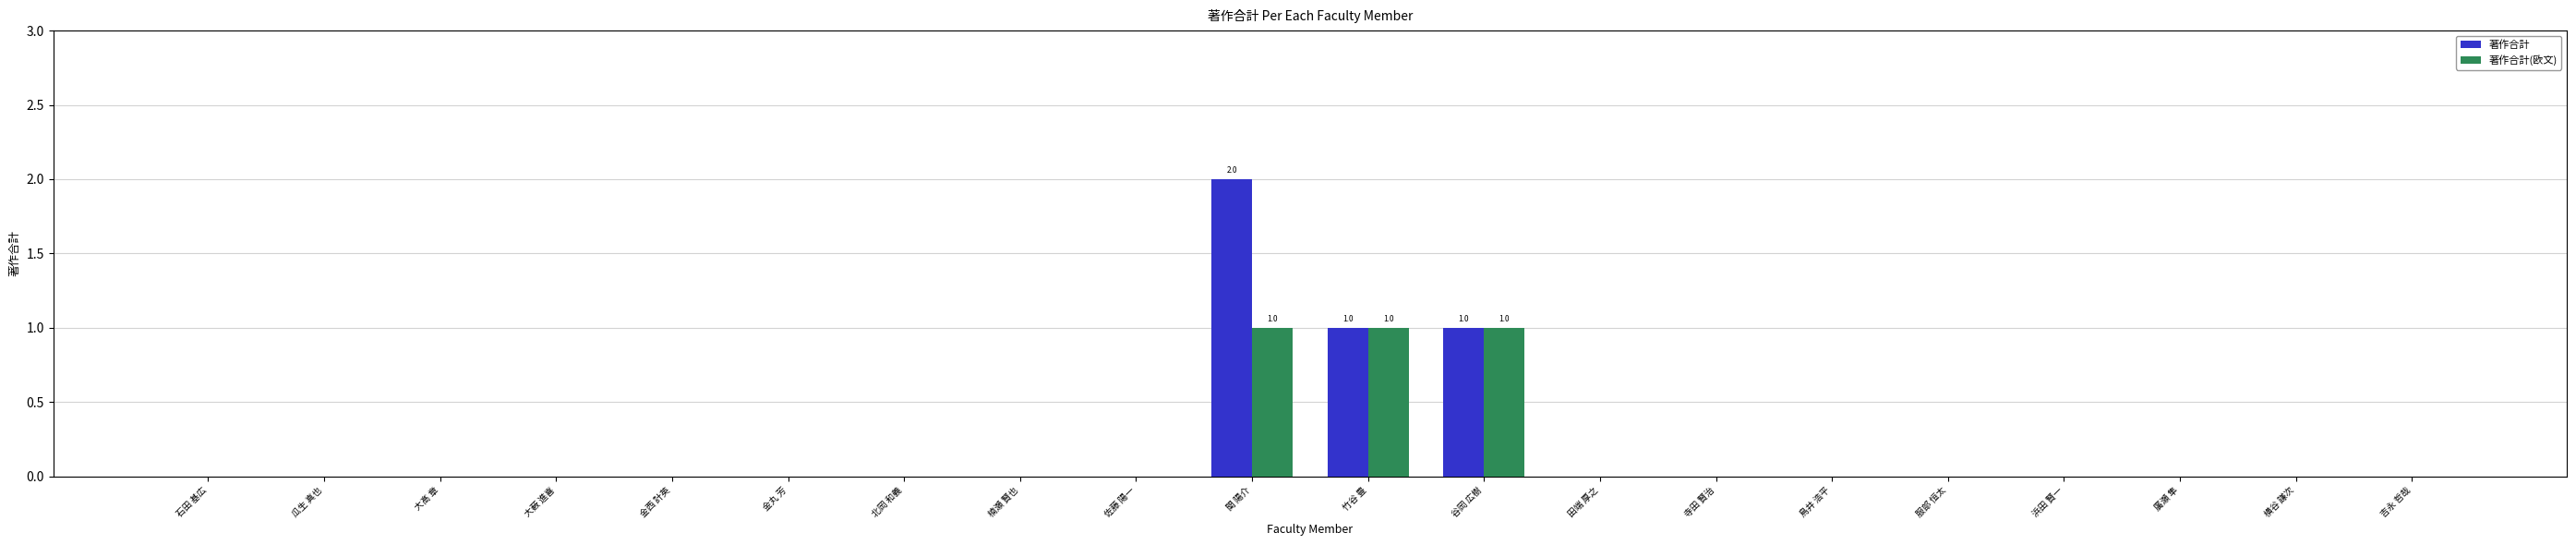

The value of 著作合計 at 廣瀬 隼 is 1. True or false?

False